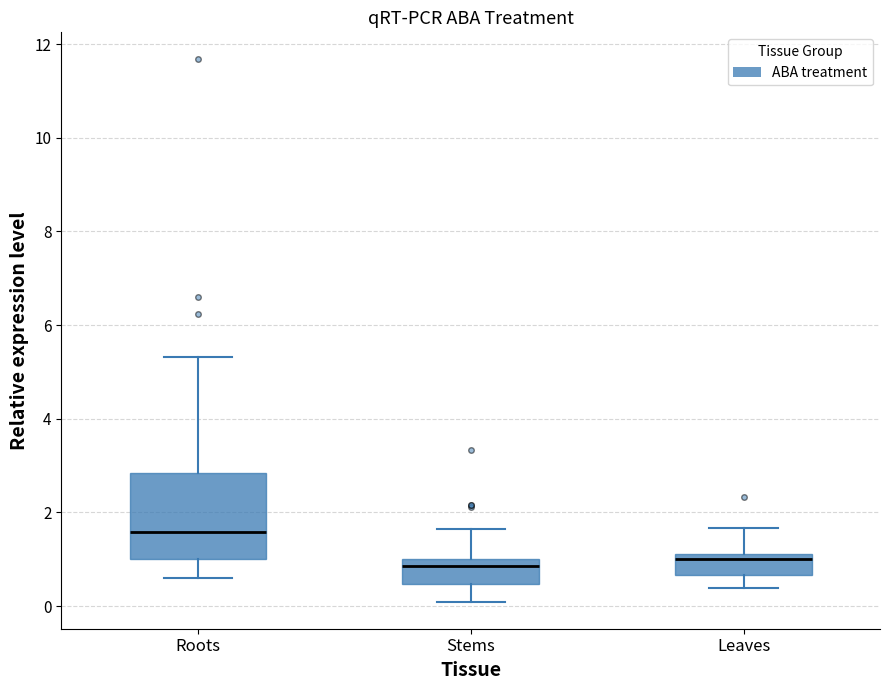

Where is the lower edge of the box for Roots on the y-axis? The values are not printed on the chart, so give them approximately, as read against the axis.

1.0